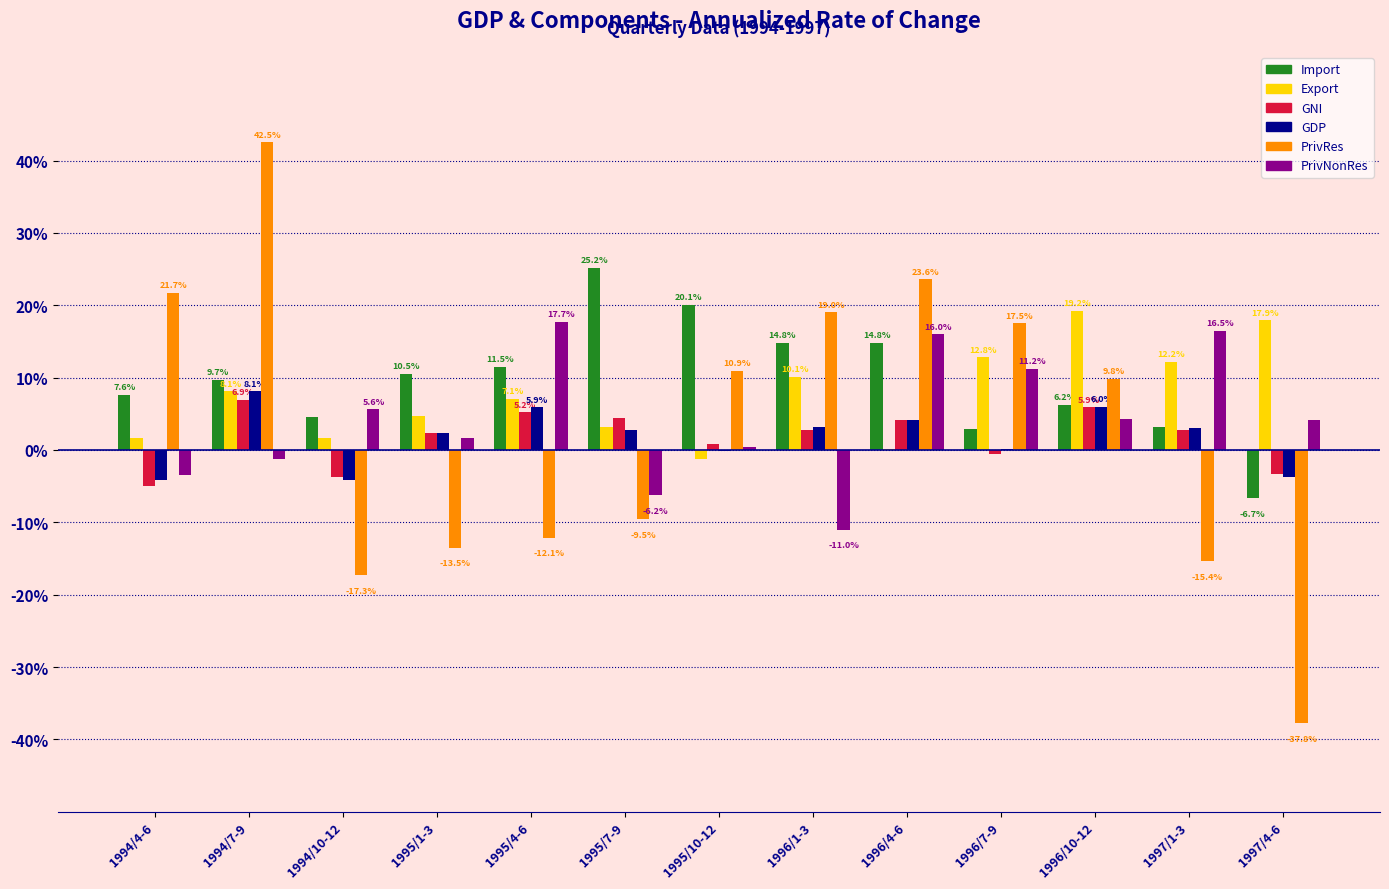

At which label does PrivRes first exceed 9?

1994/4-6